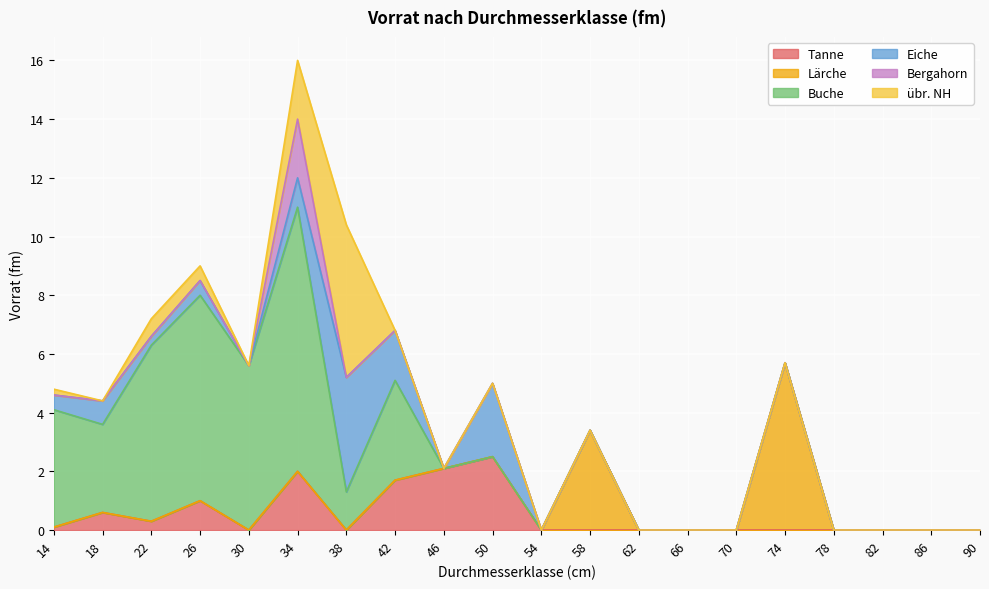

Reading left to right, what are all the values shown in this chart?

Tanne: 14=0.1	18=0.6	22=0.3	26=1.0	30=0.0	34=2.0	38=0.0	42=1.7	46=2.1	50=2.5	54=0.0	58=0.0	62=0.0	66=0.0	70=0.0	74=0.0	78=0.0	82=0.0	86=0.0	90=0.0
Lärche: 14=0.0	18=0.0	22=0.0	26=0.0	30=0.0	34=0.0	38=0.0	42=0.0	46=0.0	50=0.0	54=0.0	58=3.4	62=0.0	66=0.0	70=0.0	74=5.7	78=0.0	82=0.0	86=0.0	90=0.0
Buche: 14=4.0	18=3.0	22=6.0	26=7.0	30=5.6	34=9.0	38=1.3	42=3.4	46=0.0	50=0.0	54=0.0	58=0.0	62=0.0	66=0.0	70=0.0	74=0.0	78=0.0	82=0.0	86=0.0	90=0.0
Eiche: 14=0.5	18=0.8	22=0.3	26=0.5	30=0.0	34=1.0	38=3.9	42=1.7	46=0.0	50=2.5	54=0.0	58=0.0	62=0.0	66=0.0	70=0.0	74=0.0	78=0.0	82=0.0	86=0.0	90=0.0
Bergahorn: 14=0.0	18=0.0	22=0.0	26=0.0	30=0.0	34=2.0	38=0.0	42=0.0	46=0.0	50=0.0	54=0.0	58=0.0	62=0.0	66=0.0	70=0.0	74=0.0	78=0.0	82=0.0	86=0.0	90=0.0
übr. NH: 14=0.2	18=0.0	22=0.6	26=0.5	30=0.0	34=2.0	38=5.2	42=0.0	46=0.0	50=0.0	54=0.0	58=0.0	62=0.0	66=0.0	70=0.0	74=0.0	78=0.0	82=0.0	86=0.0	90=0.0